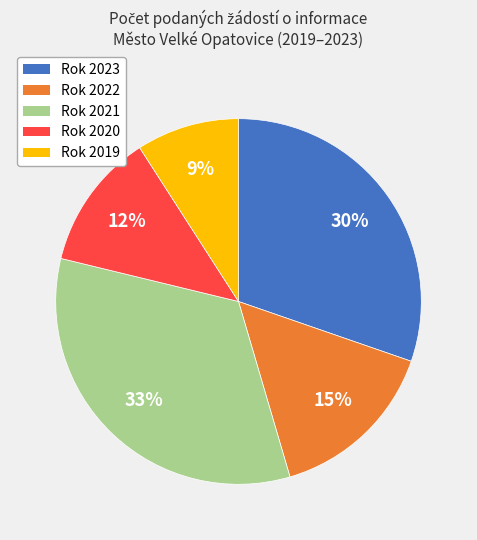

Rank the categories by value from lowest to highest.

Rok 2019, Rok 2020, Rok 2022, Rok 2023, Rok 2021